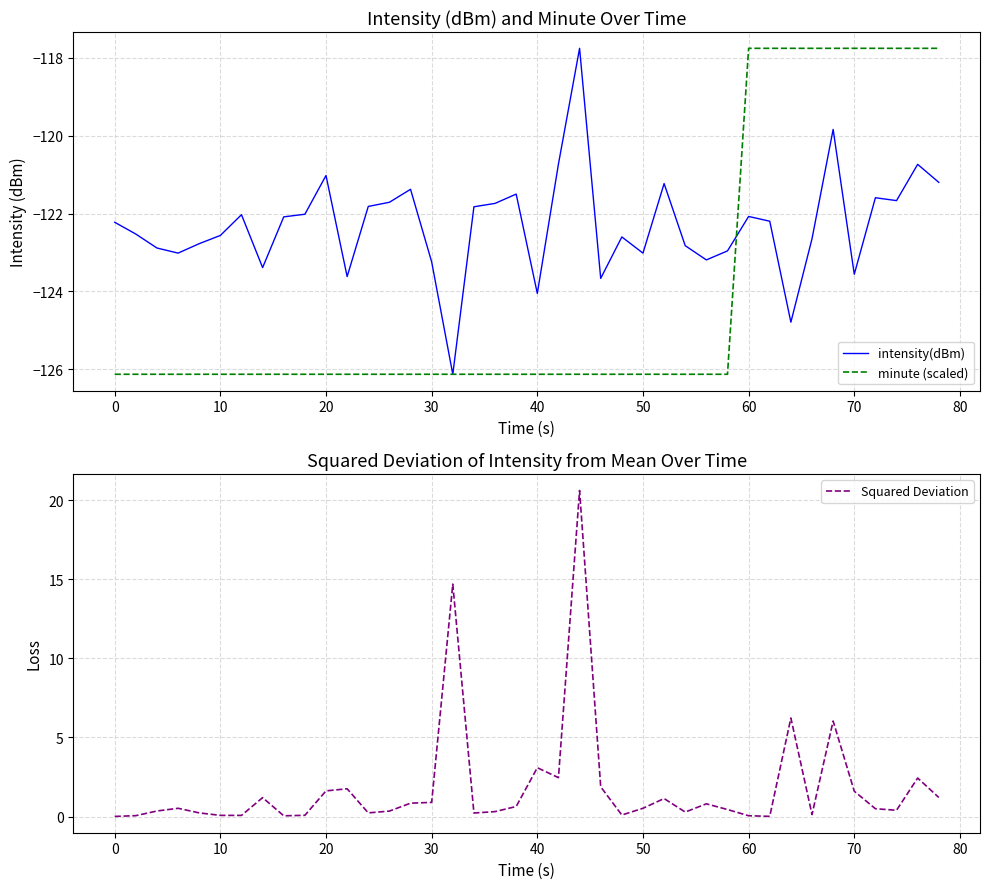

At which label does minute (scaled) first exceed -126?

60